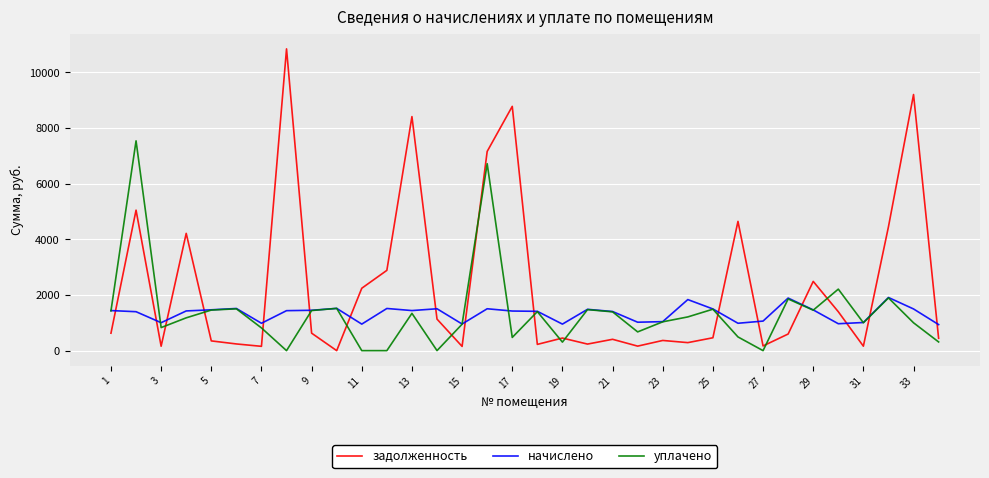

True or false: задолженность has more than 0 interior local peaks.

True